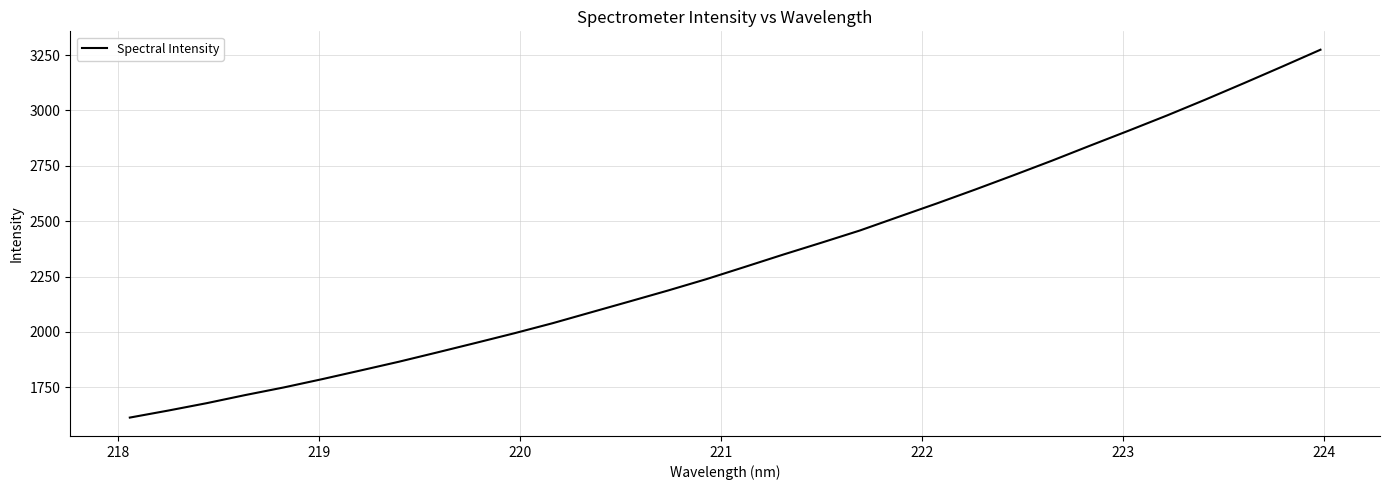

What is the difference between the maximum and minimum values?

1660.4